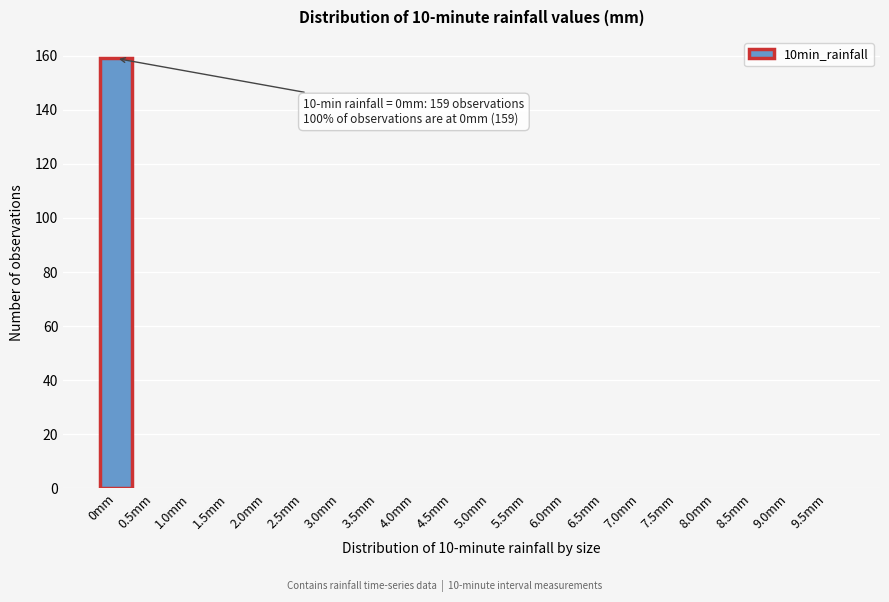

Reading left to right, extract all data points from this chart.

0mm=159	0.5mm=0	1.0mm=0	1.5mm=0	2.0mm=0	2.5mm=0	3.0mm=0	3.5mm=0	4.0mm=0	4.5mm=0	5.0mm=0	5.5mm=0	6.0mm=0	6.5mm=0	7.0mm=0	7.5mm=0	8.0mm=0	8.5mm=0	9.0mm=0	9.5mm=0